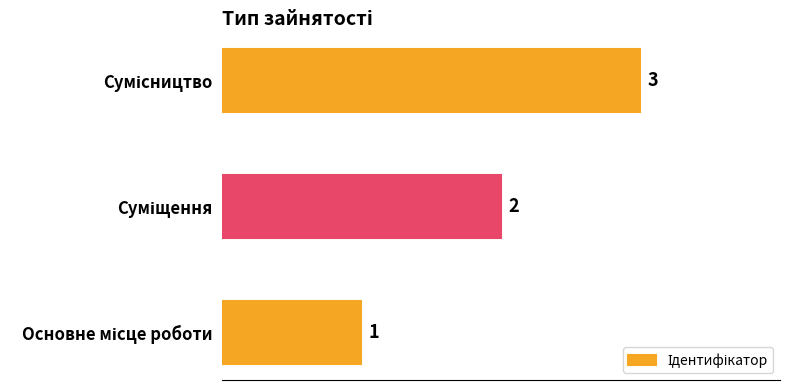

What is the minimum value shown in the chart?

1